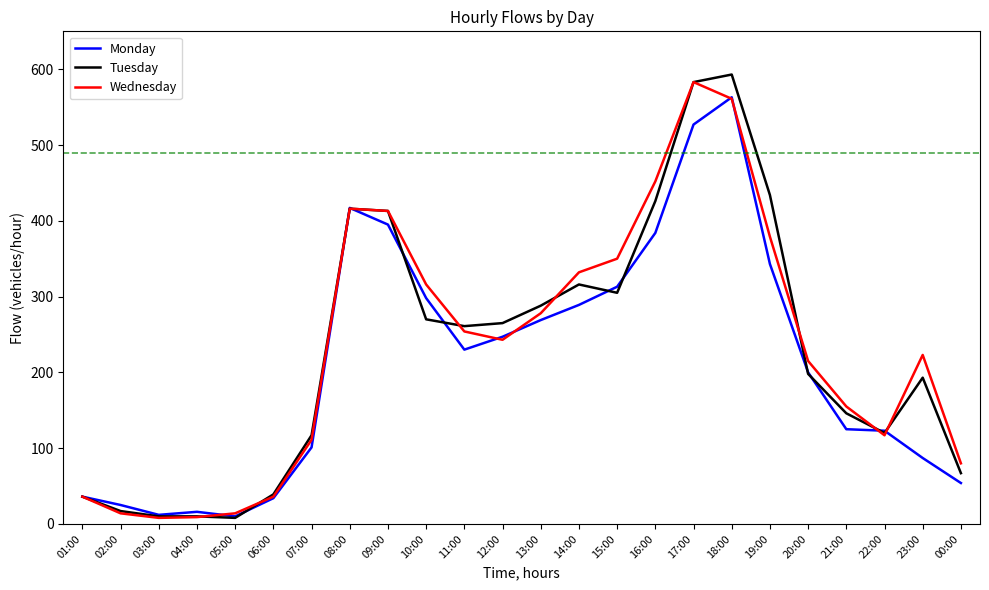

Is the value of Tuesday at 19:00 greater than the value of Monday at 08:00?

Yes